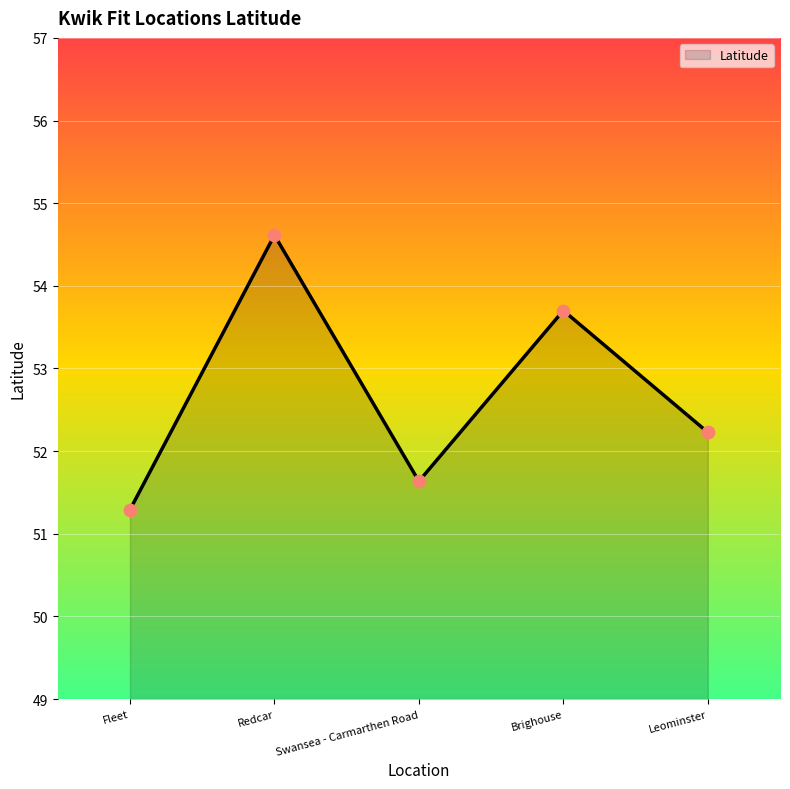

What is the ratio of the value at Swansea - Carmarthen Road to the value at Redcar?

0.9